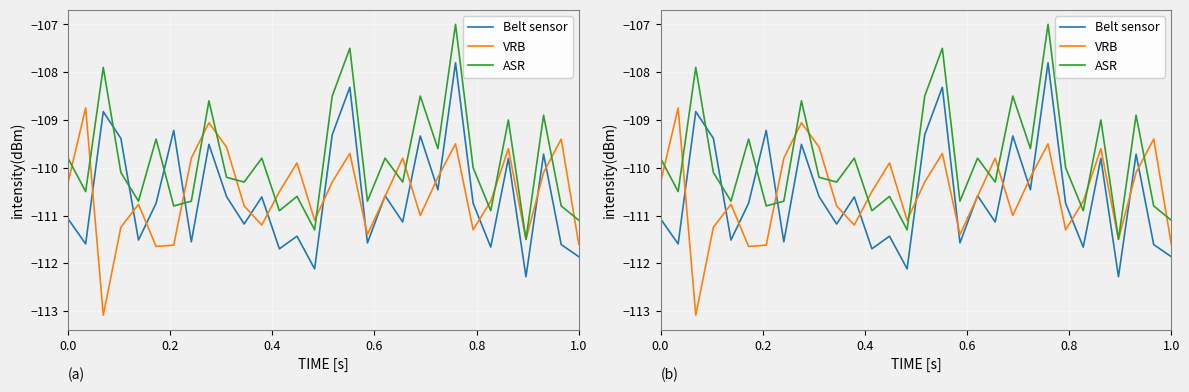

What is the sum of all VRB values?

-3316.1